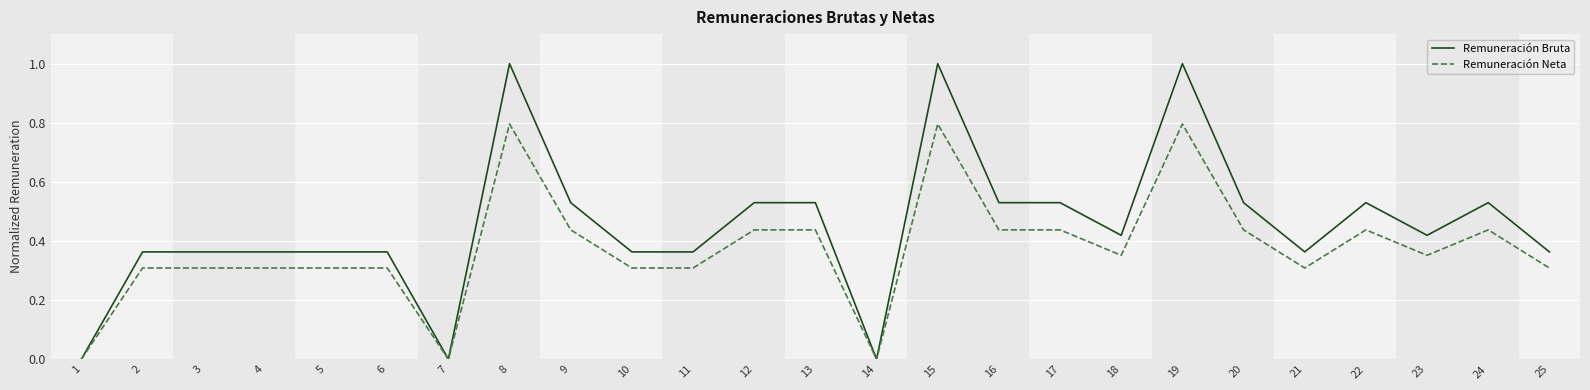

How many Remuneración Bruta values are between 0 and 1?

25